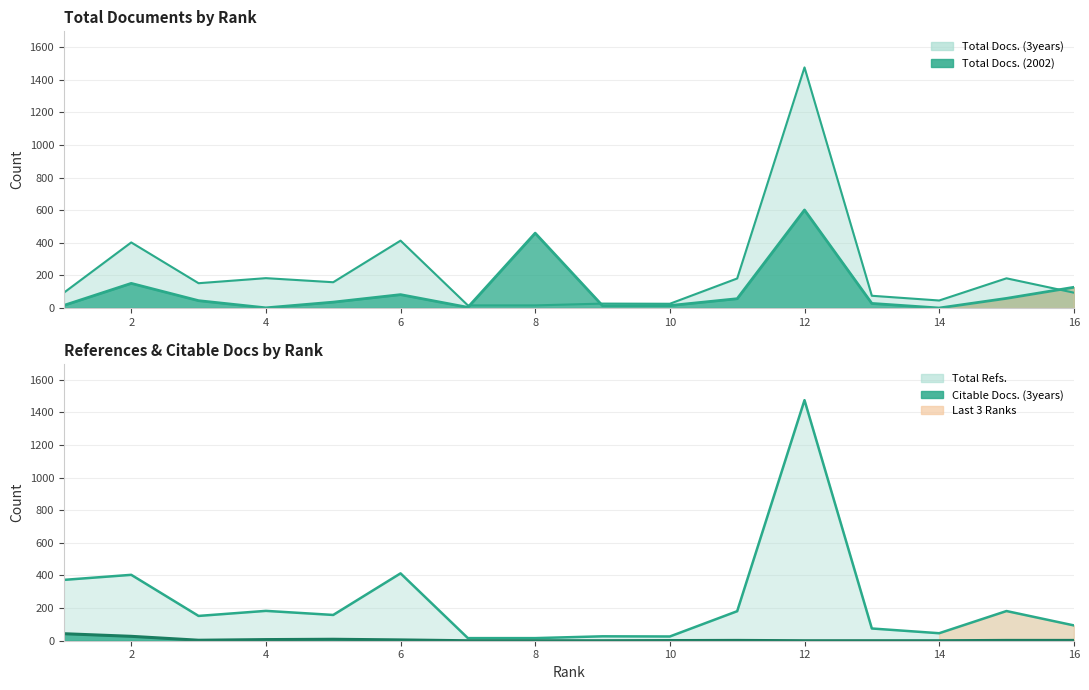

What is the sum of the Citable Docs. (3years) values at 10 and 5?

10